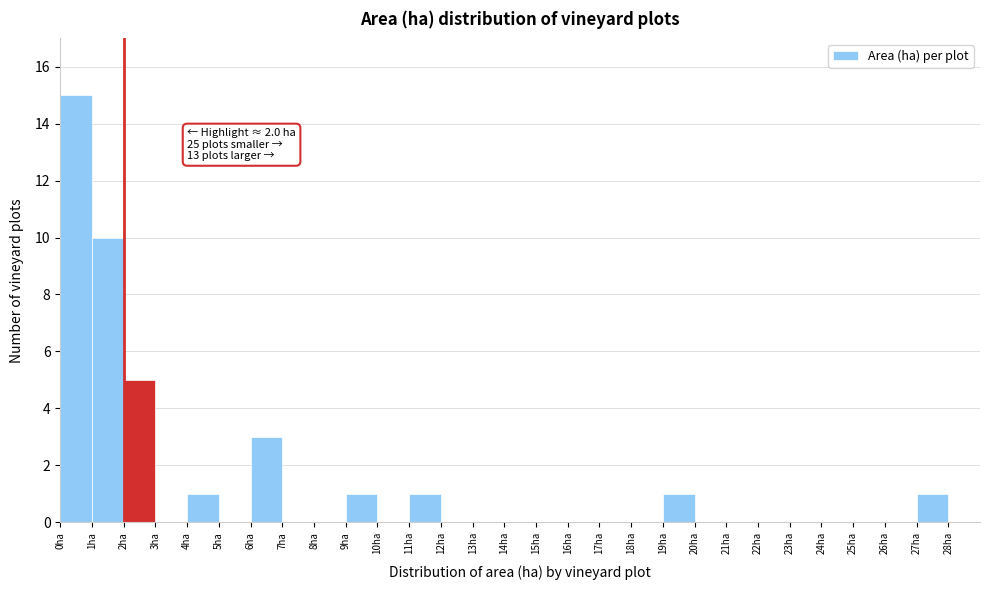

Over which range of the x-axis is the bar tallest?

0 to 1